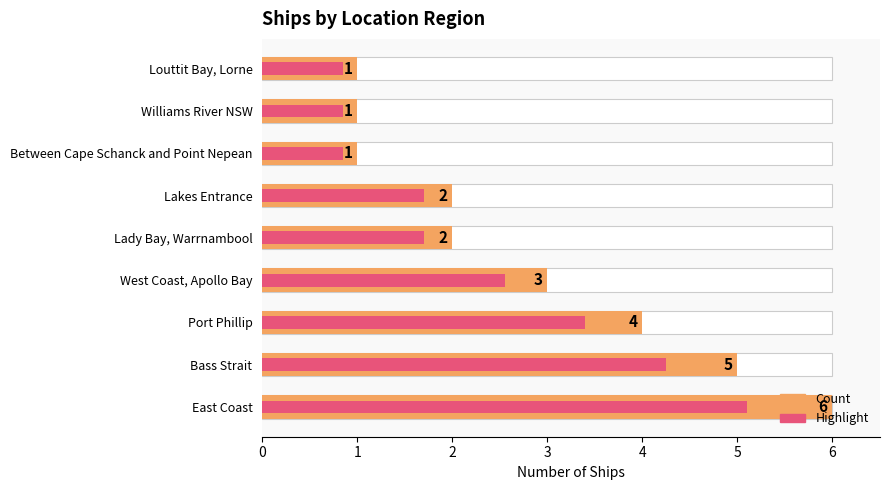

The value of Count at Between Cape Schanck and Point Nepean is 1.3. True or false?

False